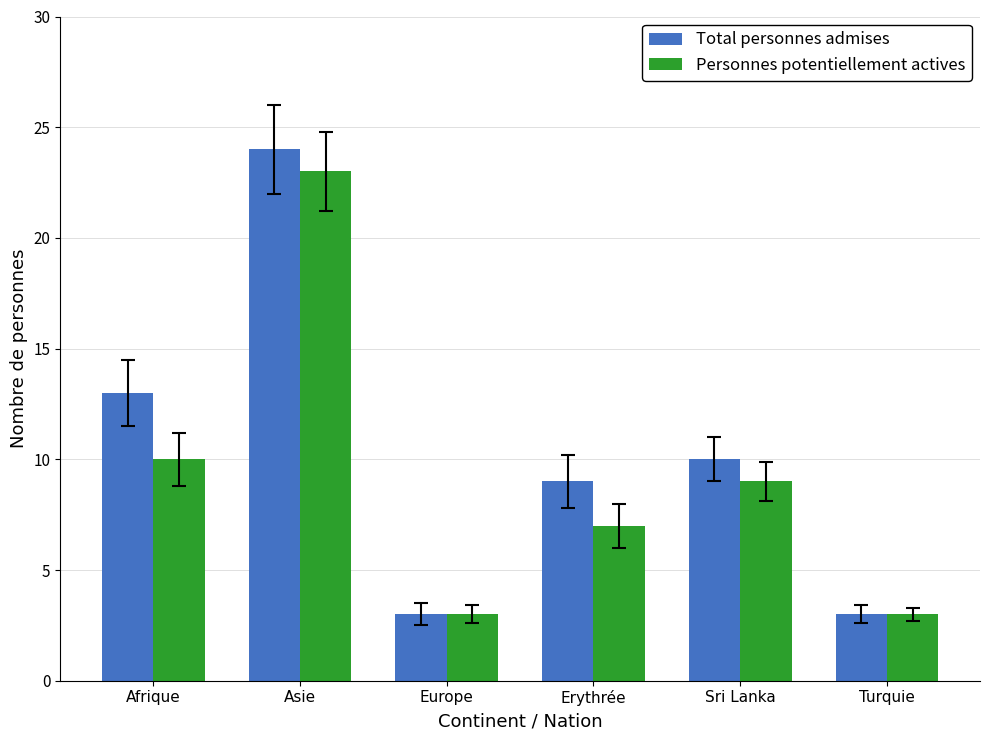

Which series has the largest total across all categories?

Total personnes admises